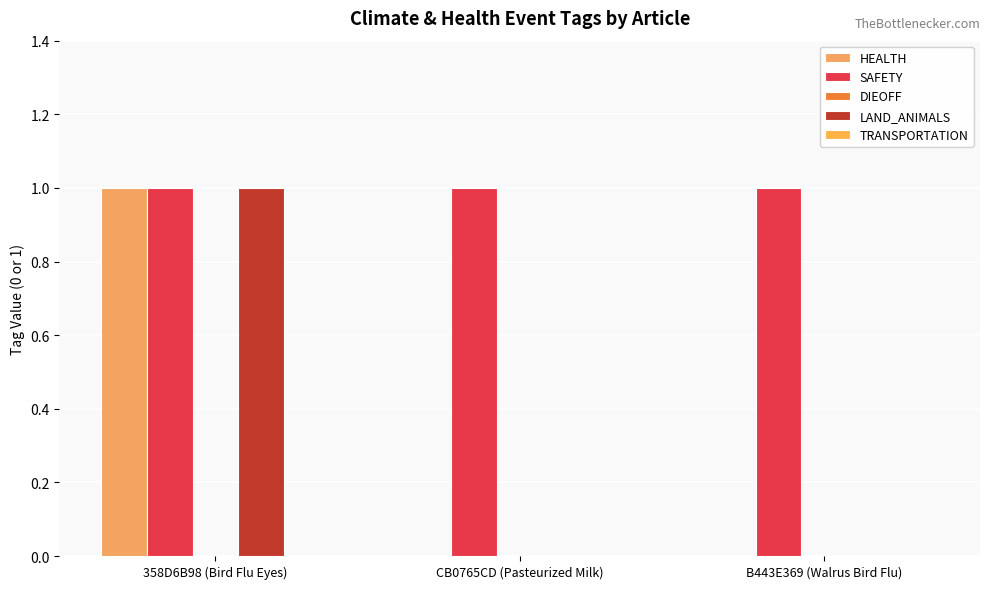

Reading right to left, what are all the values shown in this chart?

HEALTH: 0	0	1
SAFETY: 1	1	1
DIEOFF: 0	0	0
LAND_ANIMALS: 0	0	1
TRANSPORTATION: 0	0	0